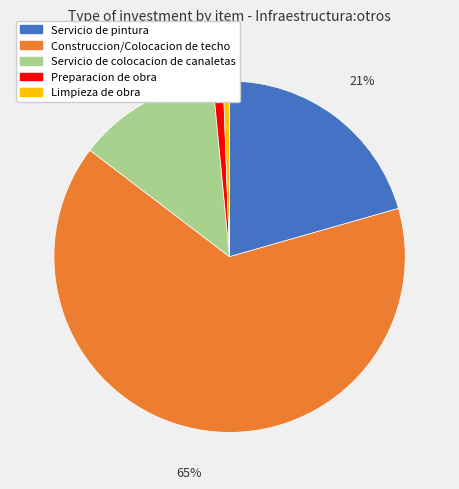

Which has a higher value, Limpieza de obra or Construccion/Colocacion de techo?

Construccion/Colocacion de techo